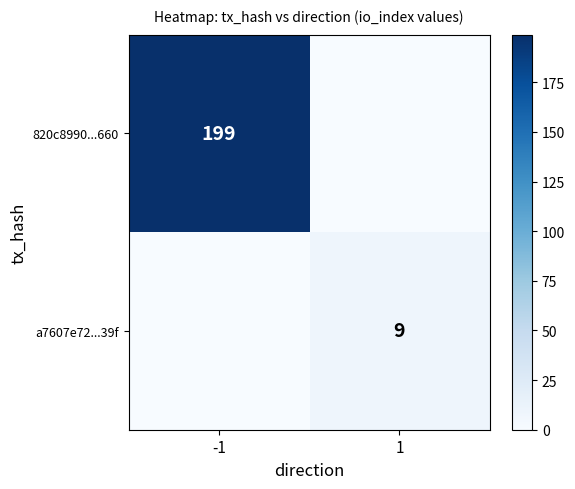

The 820c8990...660 series shows 109 at -1. True or false?

False